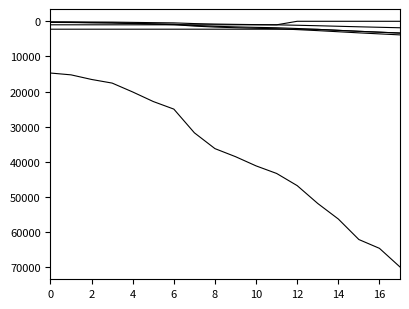

How many lines are shown in the chart?

6